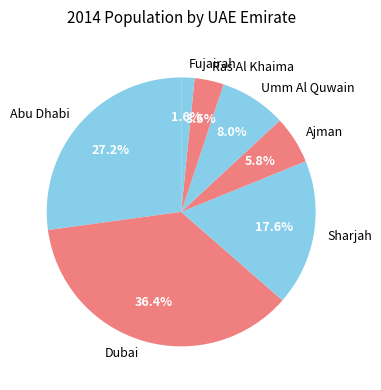

How many segments does this pie chart have?

7